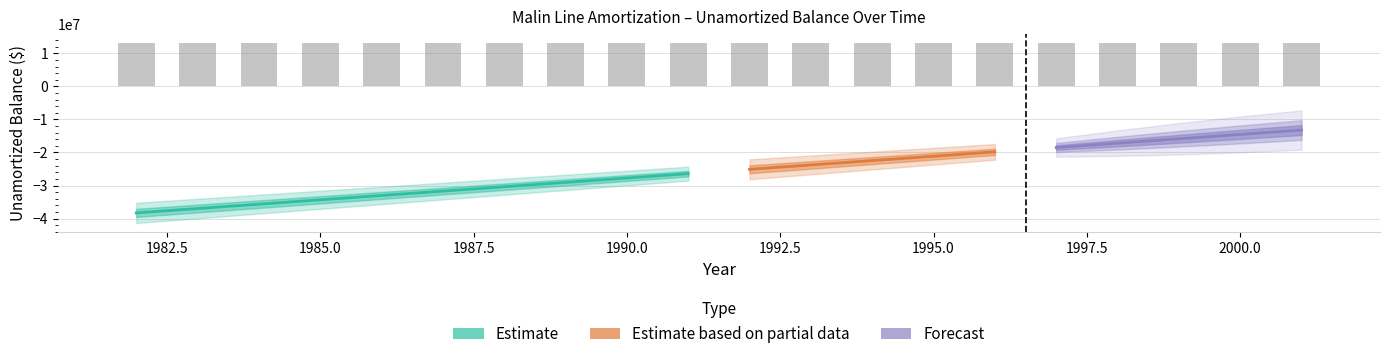

True or false: Unamortized Balance has a value of -21464391.4 at 1982.

False